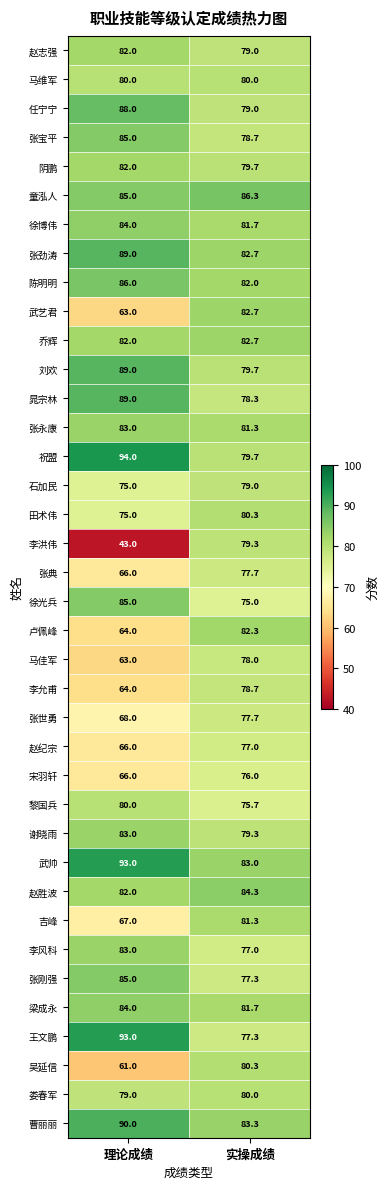

List the labels in order of 童泓人 value, smallest first.

理论成绩, 实操成绩